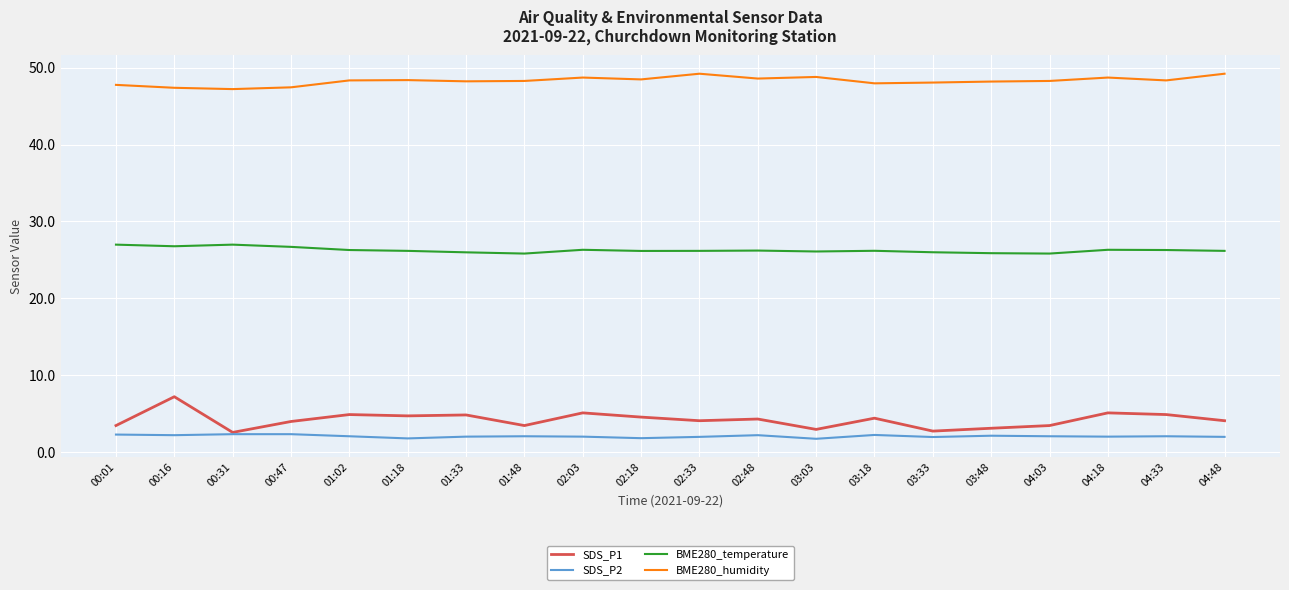

What is the total value across all series at 00:47?

80.5